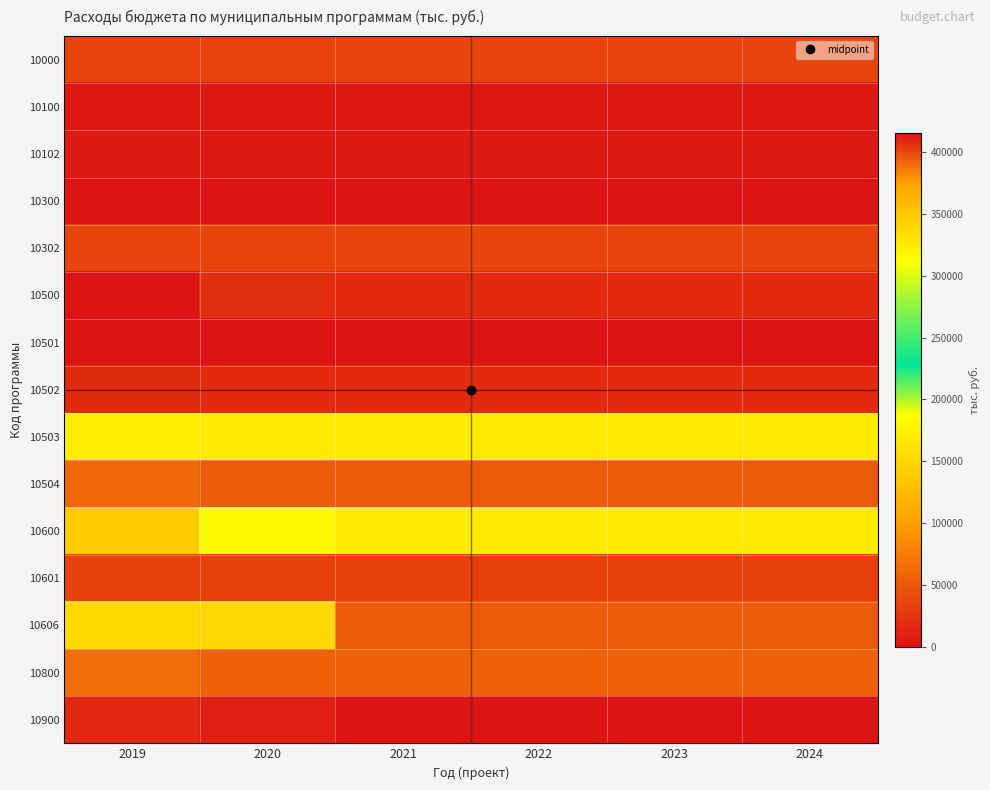

What is the greatest value displayed?

415648.0